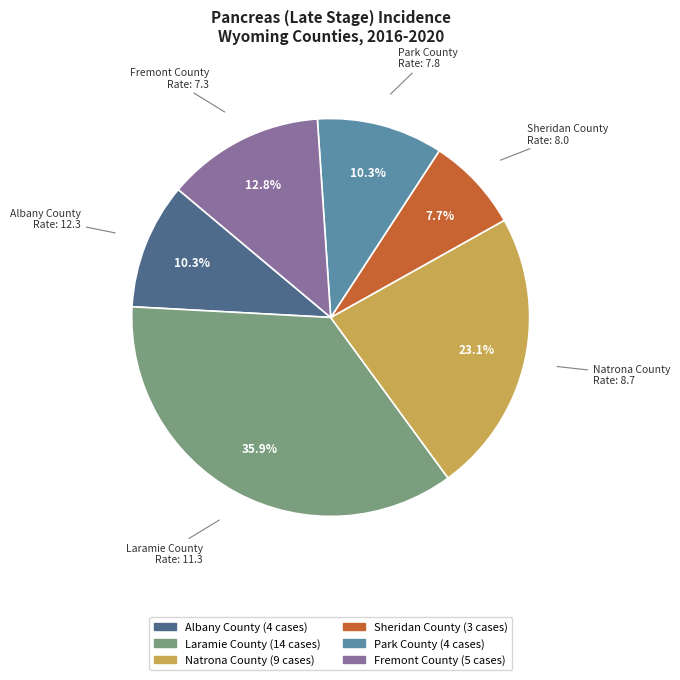

How many segments does this pie chart have?

6